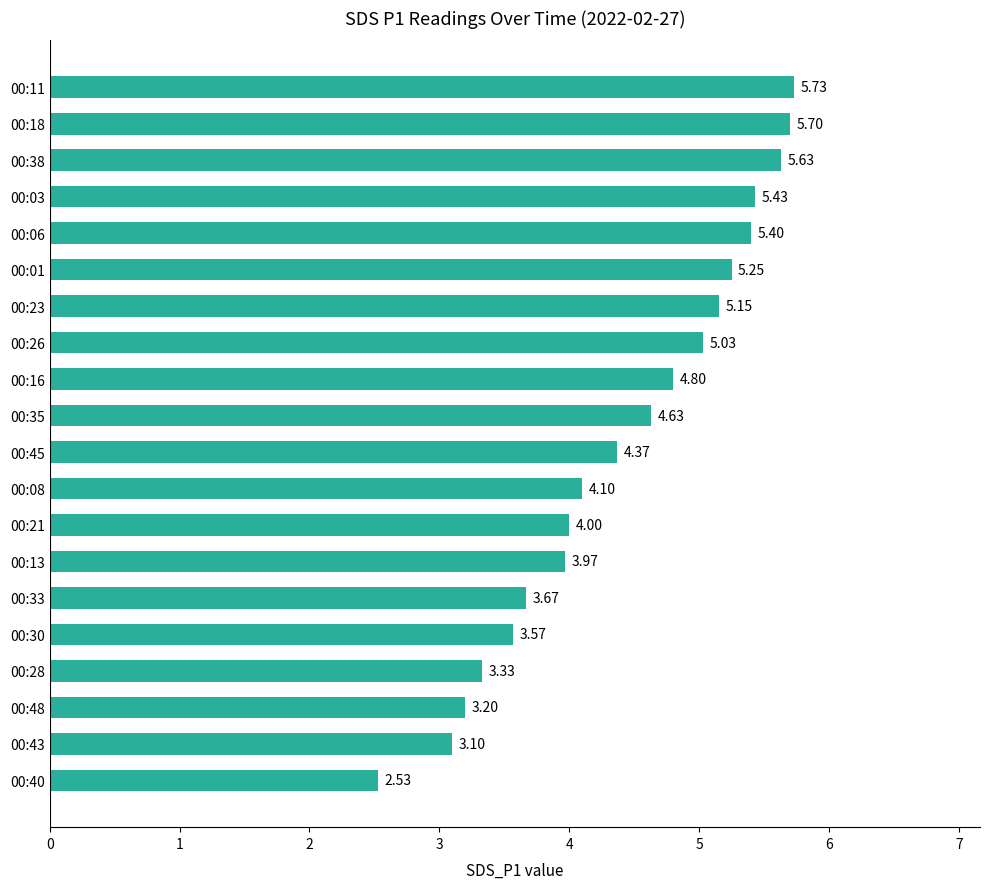

List the labels in order of value, largest first.

00:11, 00:18, 00:38, 00:03, 00:06, 00:01, 00:23, 00:26, 00:16, 00:35, 00:45, 00:08, 00:21, 00:13, 00:33, 00:30, 00:28, 00:48, 00:43, 00:40